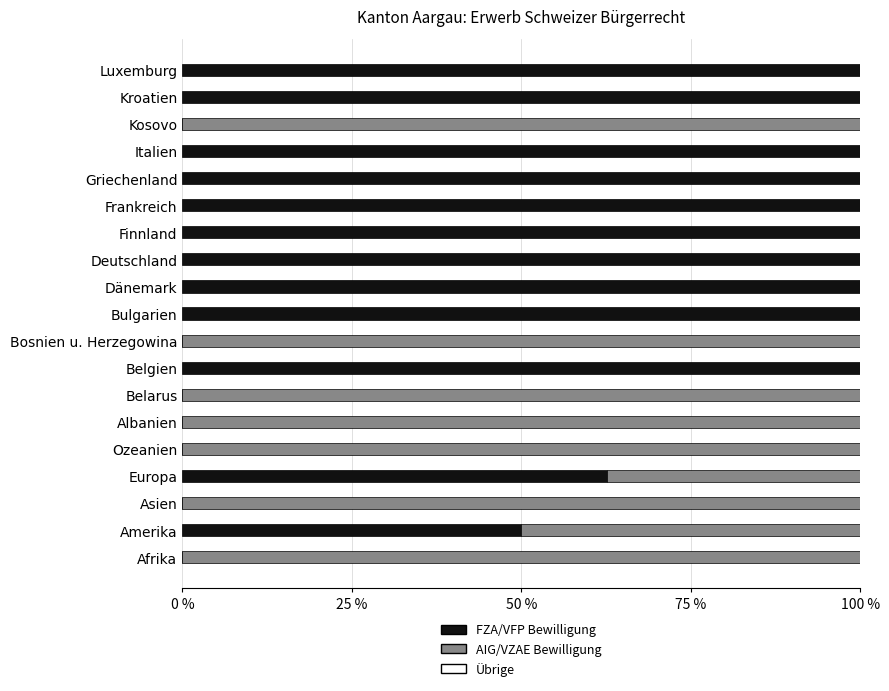

What is the total value across all series at Albanien?

100.0